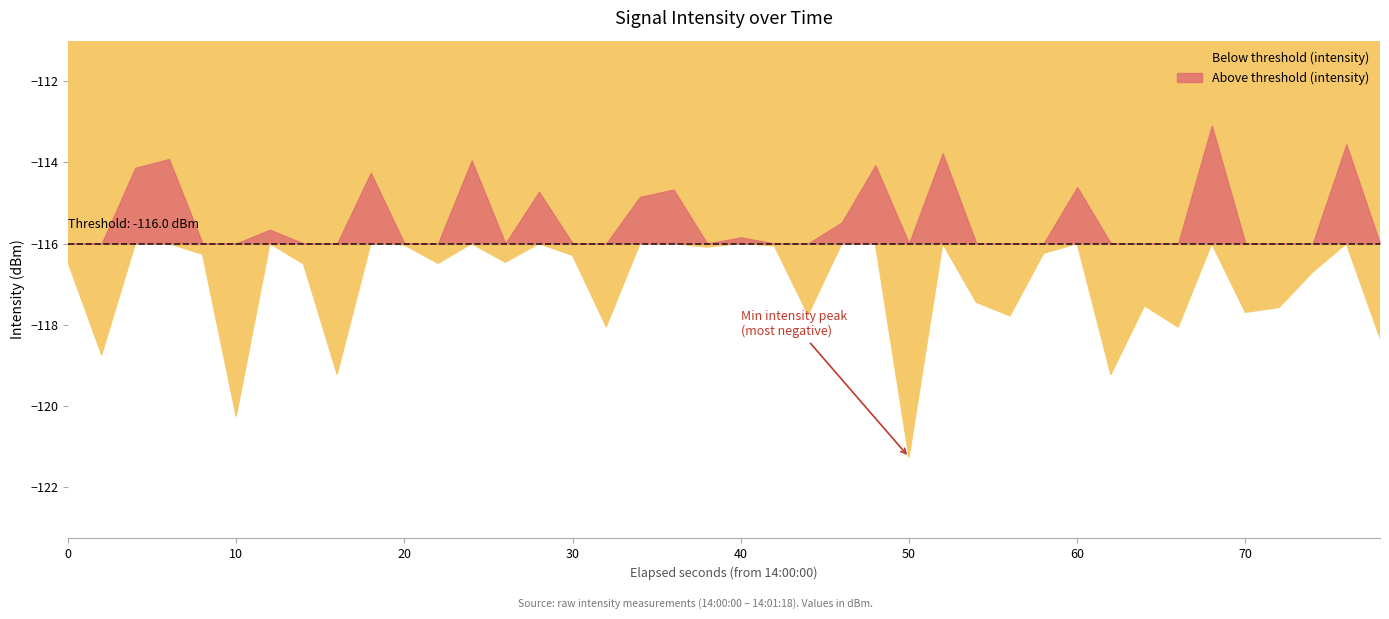

How many interior local valleys does the Above threshold (intensity) series have?

13